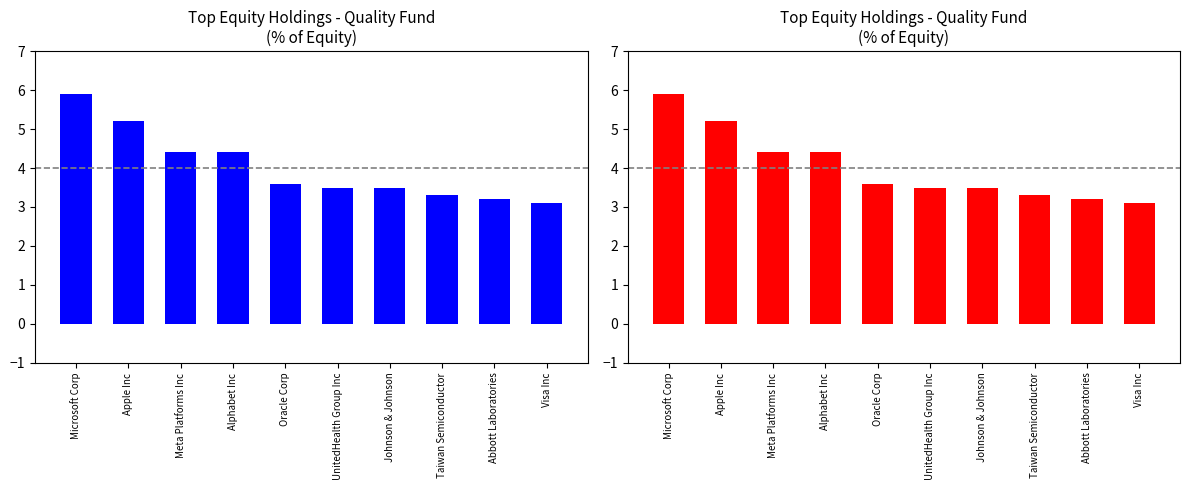

Which has a higher value, UnitedHealth Group Inc or Abbott Laboratories?

UnitedHealth Group Inc